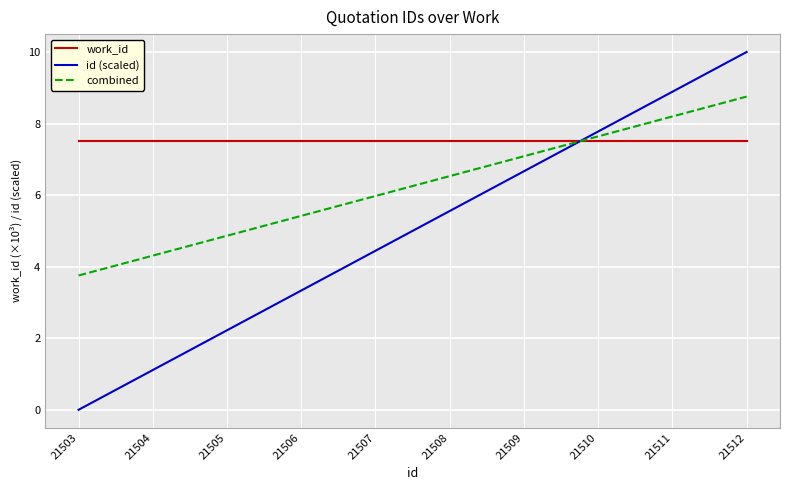

Is the value of id (scaled) at 21503 greater than the value of work_id at 21504?

No